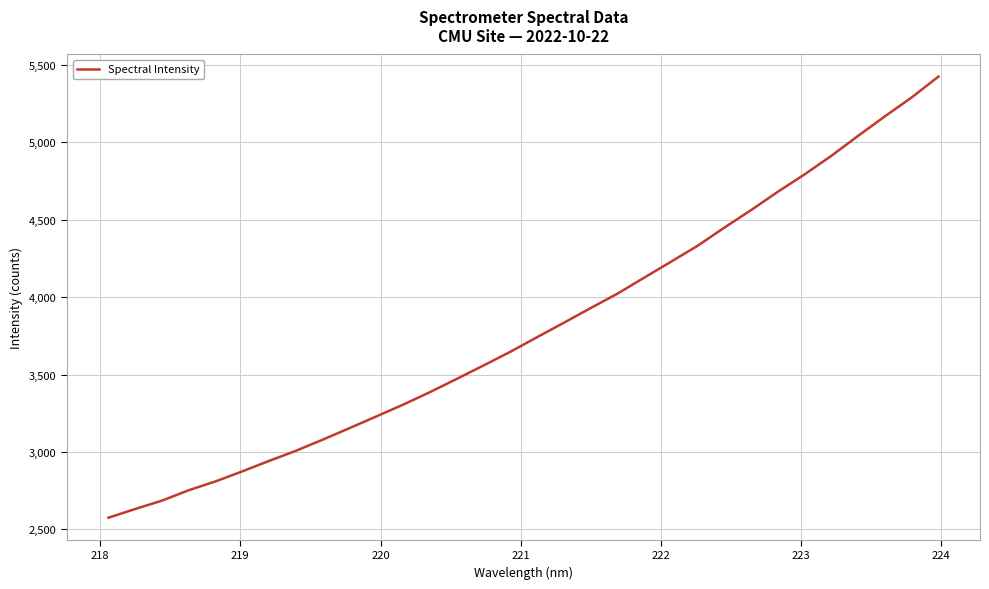

How many values exceed 3741?

16